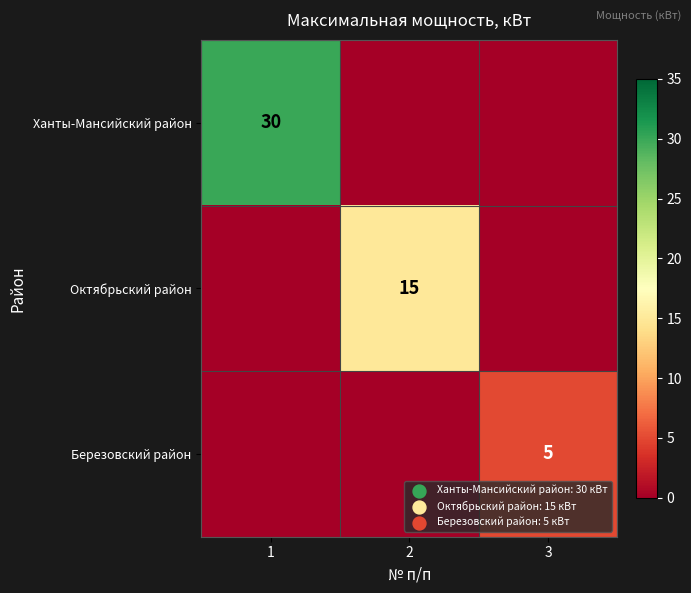

Is it true that Ханты-Мансийский район equals 30 at 1?

True